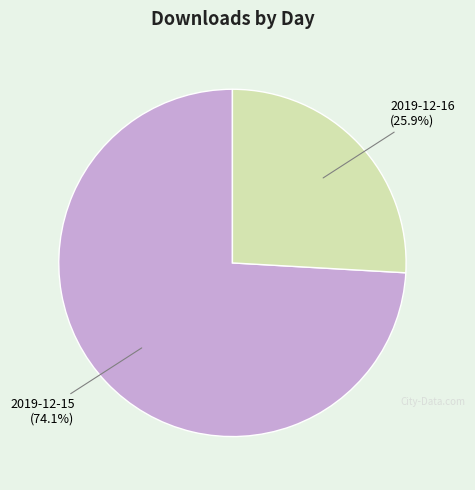

What is the ratio of the value at 2019-12-15 to the value at 2019-12-16?

2.9